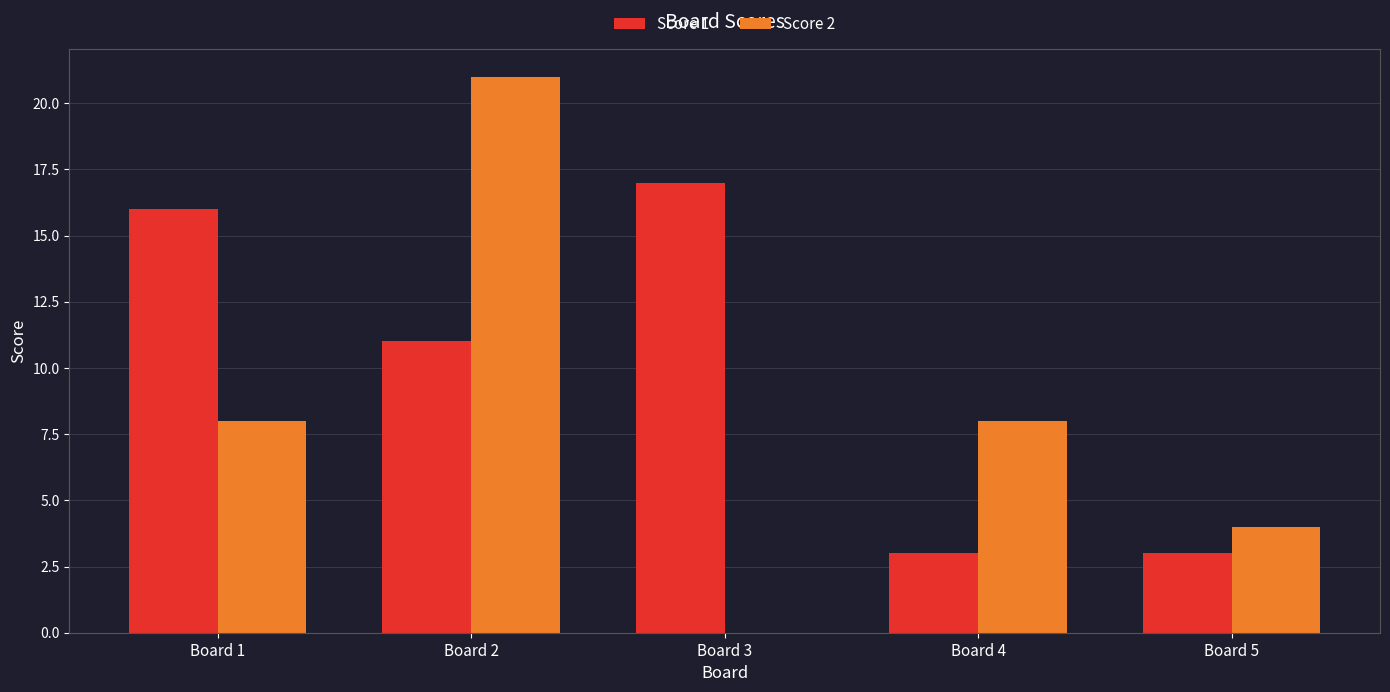

Which series has the largest total across all categories?

Score 1